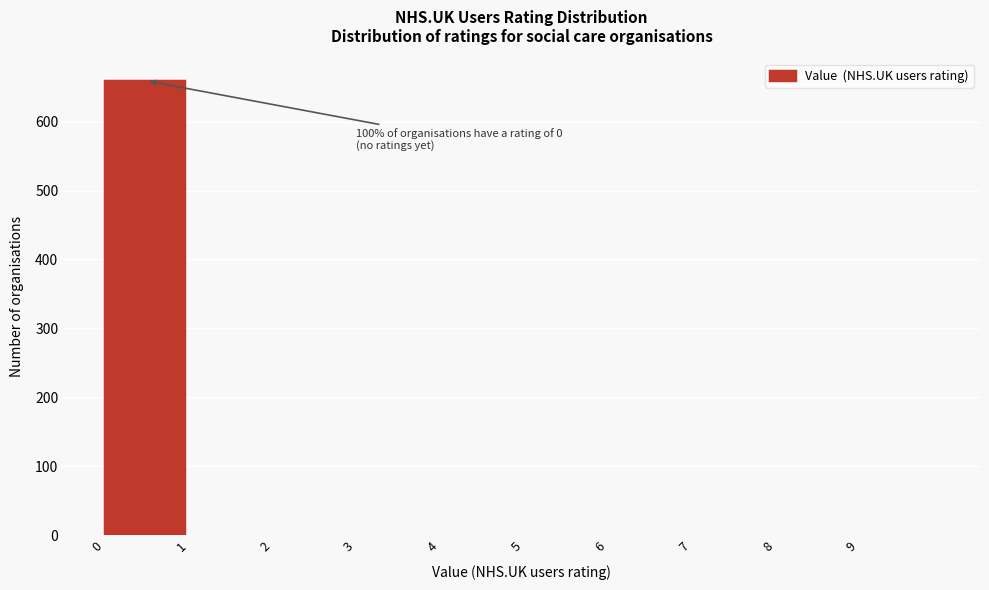

Which range on the x-axis has the tallest bar?

0 to 1